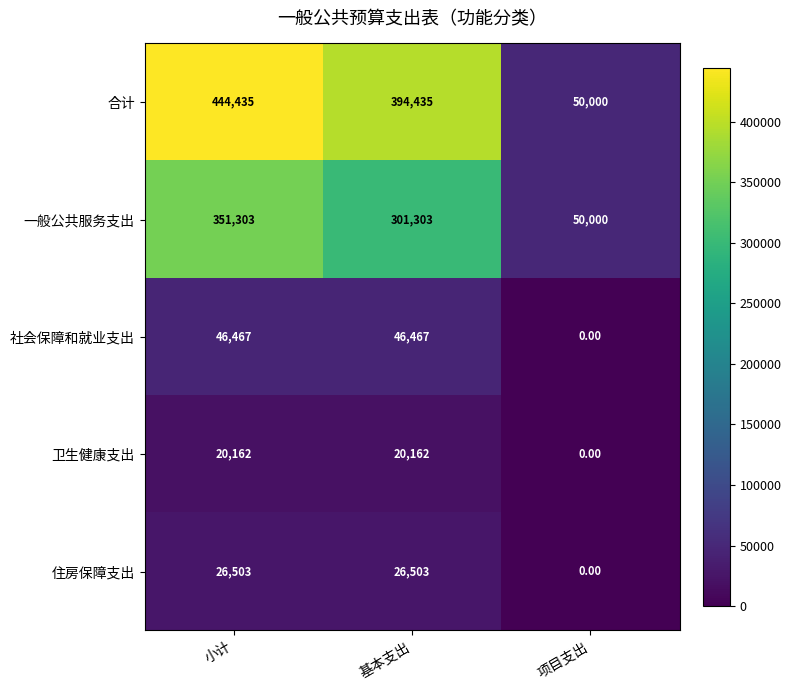

At which category does the chart reach its minimum across all series?

项目支出